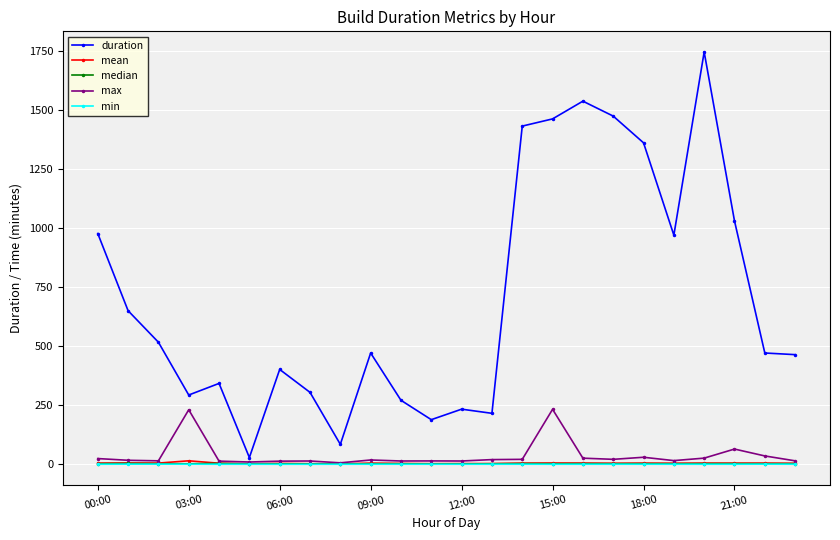

Which series has the largest total across all categories?

duration